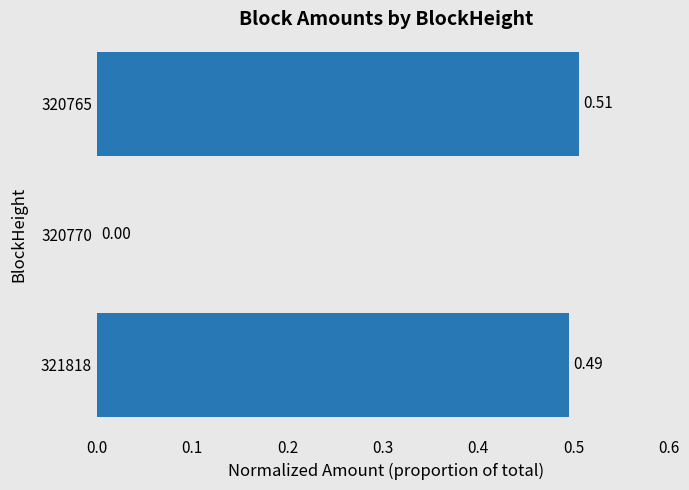

What is the sum of the values at 321818 and 320765?

1.0